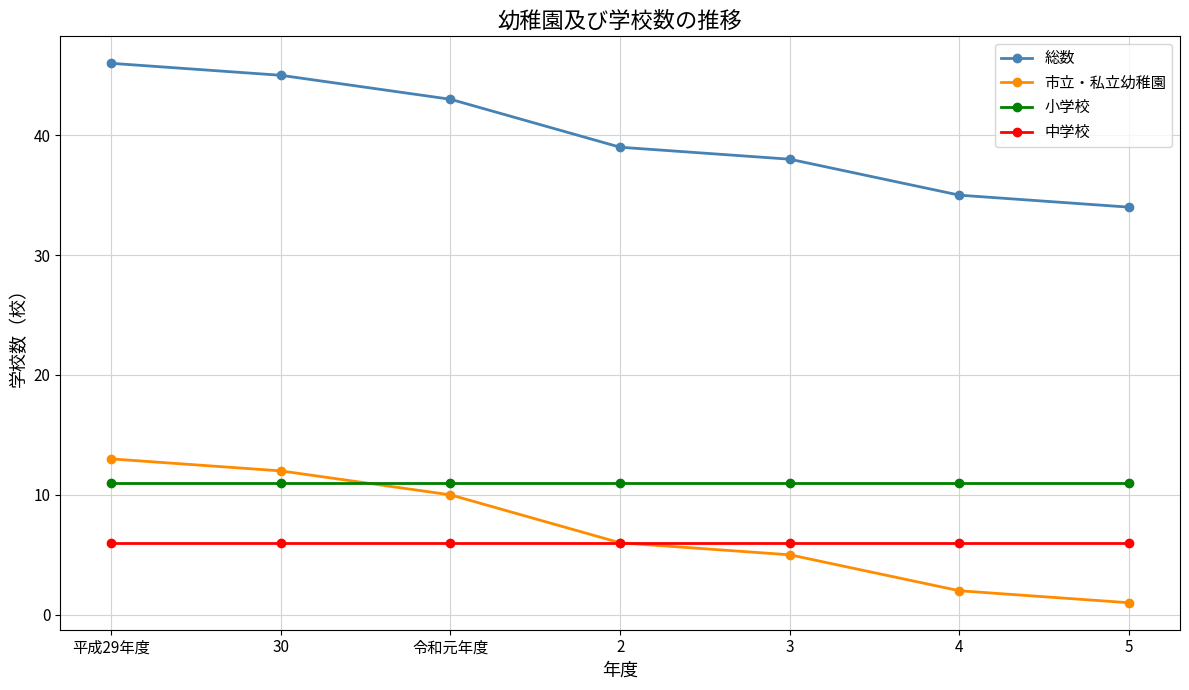

At which label does 総数 reach its peak?

平成29年度